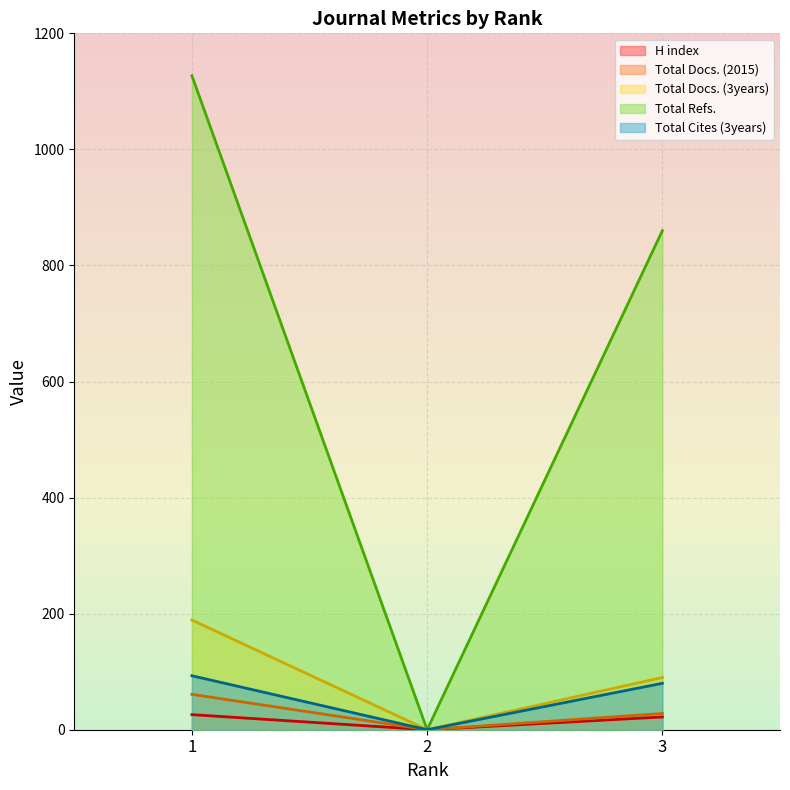

What is the sum of the Total Docs. (2015) values at 2 and 3?

28